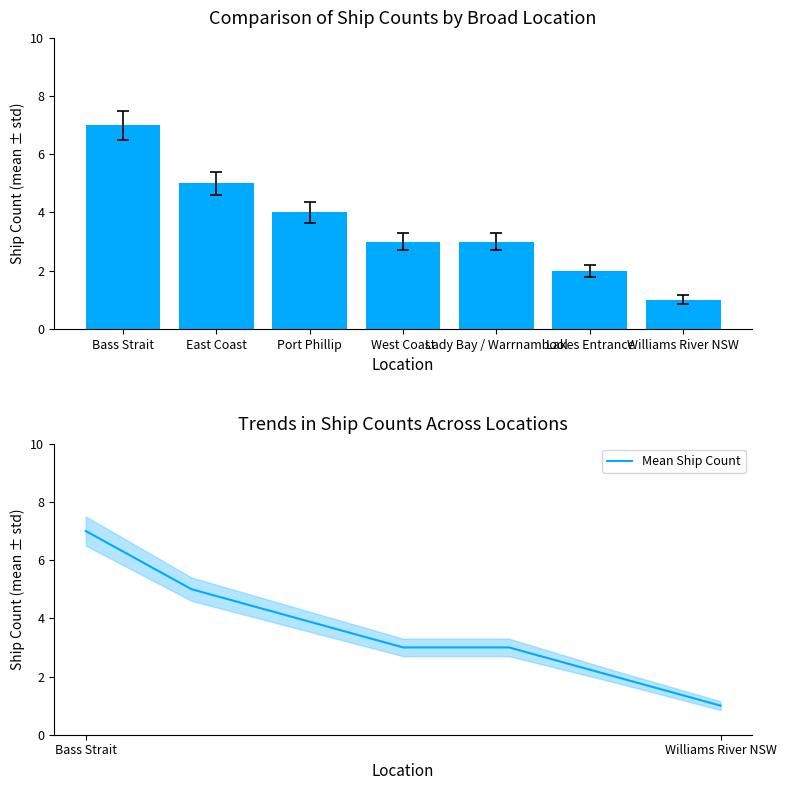

What is the difference between the Ship Count values at Lady Bay / Warrnambool and Port Phillip?

1